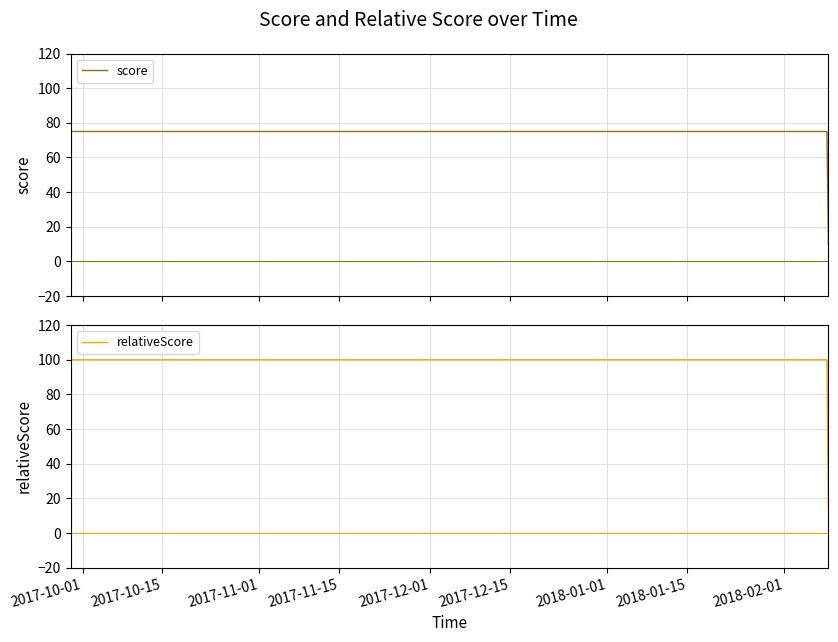

At how many categories does at least one series exceed 92?

9